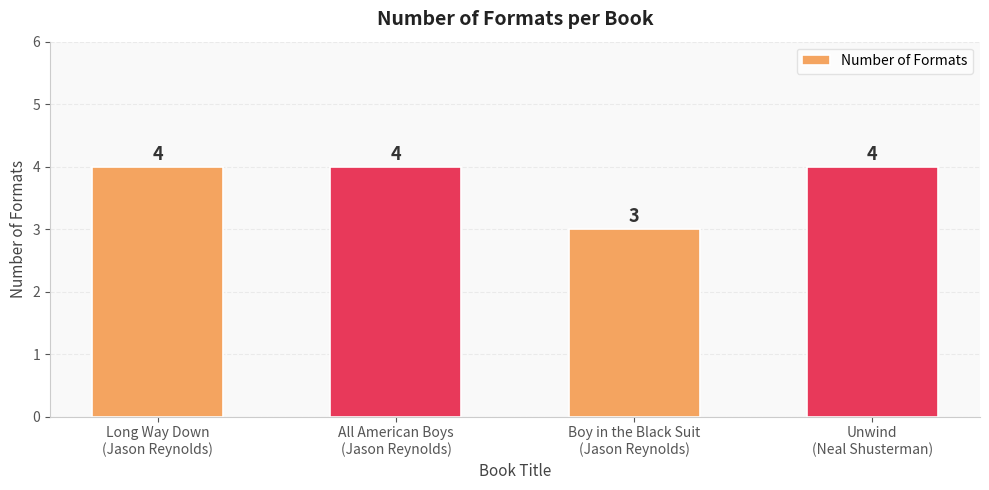

Which category has the lowest value across all series?

Boy in the Black Suit
(Jason Reynolds)